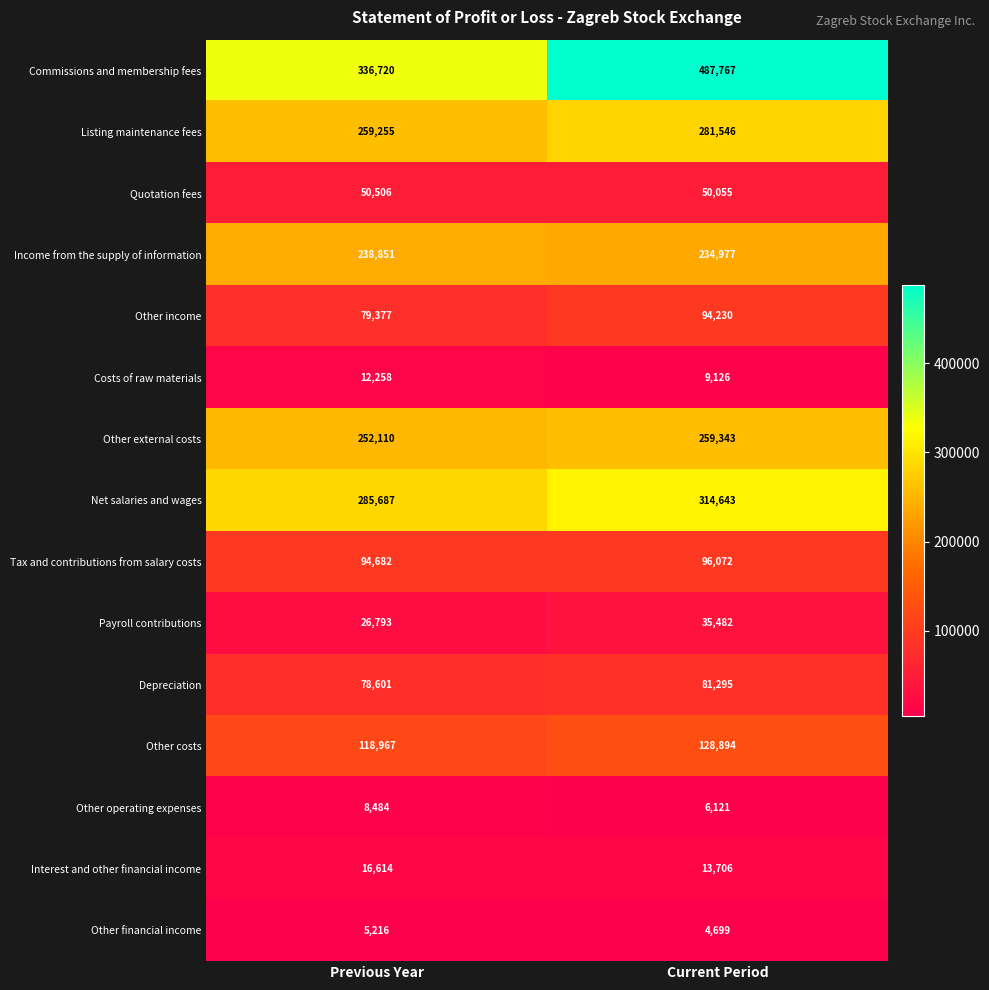

Is it true that Other costs equals 193725 at Current Period?

False